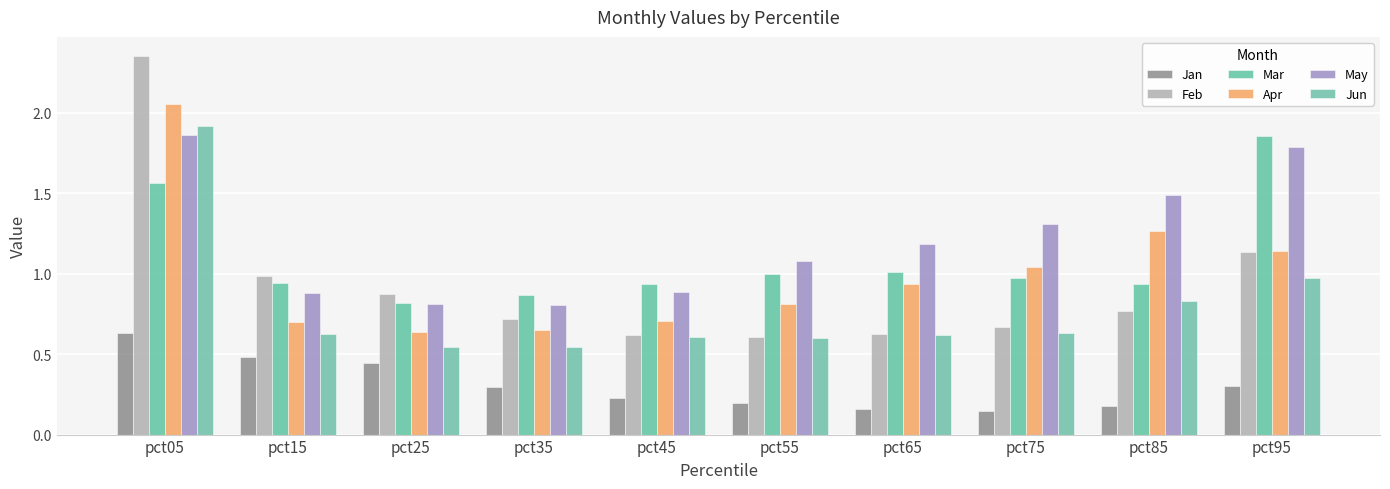

Is the value of Mar at pct85 greater than the value of Feb at pct15?

No